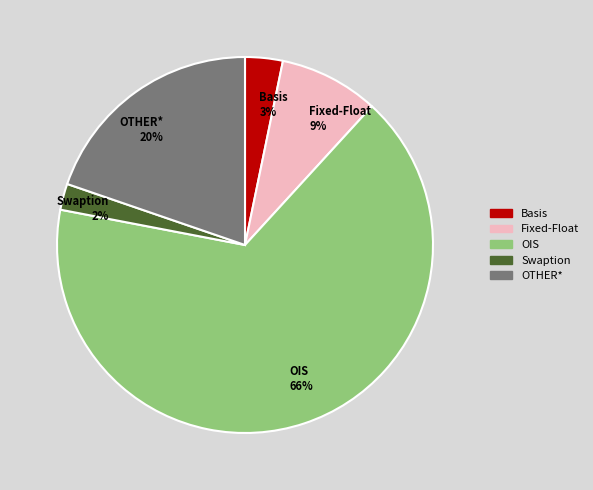

To the nearest percent, what is the difference between the largest and smallest slice percentages?

64%